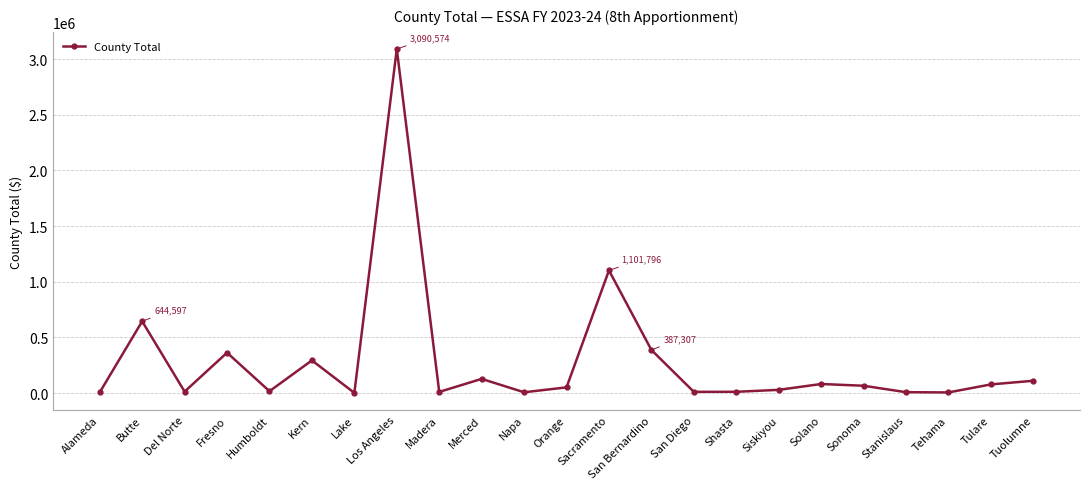

What is the maximum value shown in the chart?

3090574